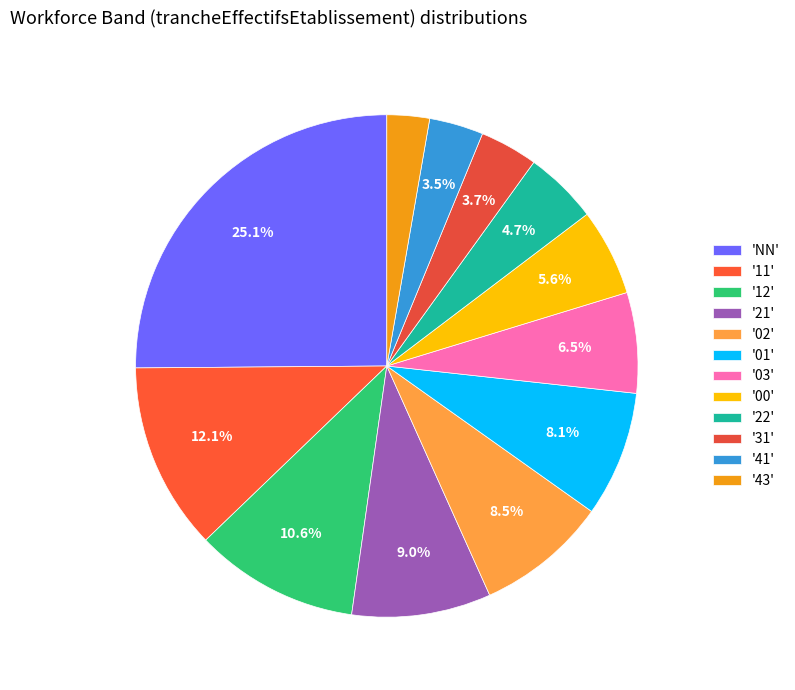

How many slices are in this pie chart?

12